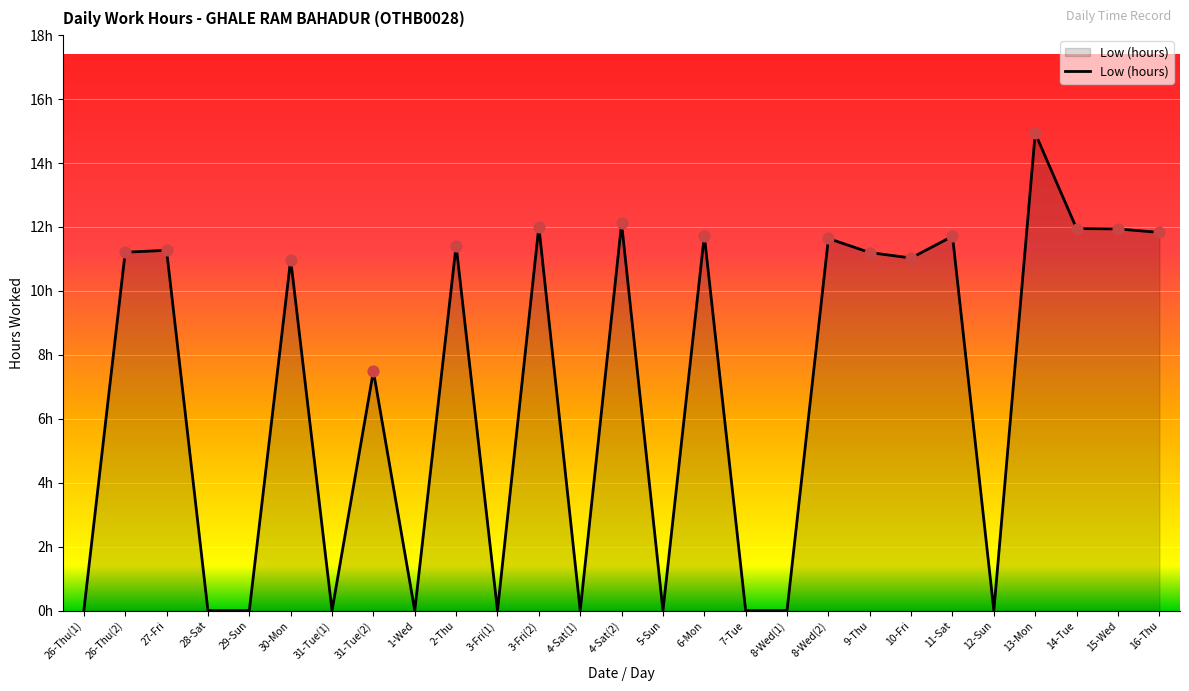

What is the change in value from 28-Sat to 11-Sat?

+11.7